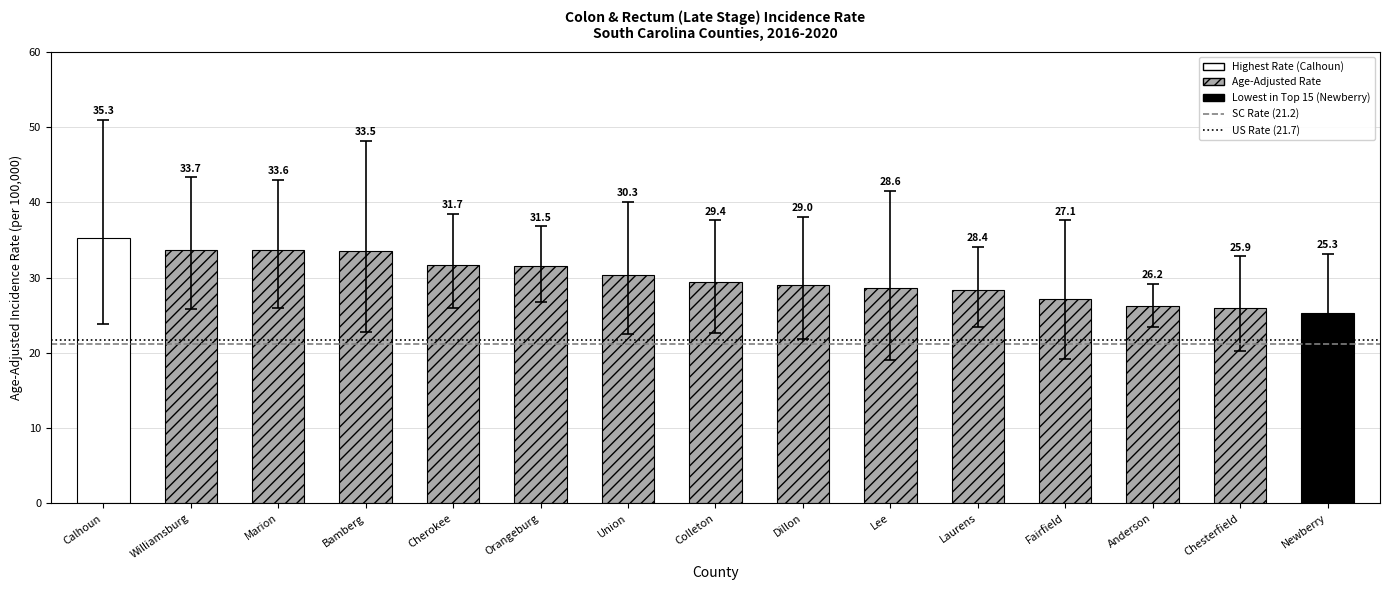

Is it true that South Carolina (21.2) equals 27.8 at Williamsburg?

False